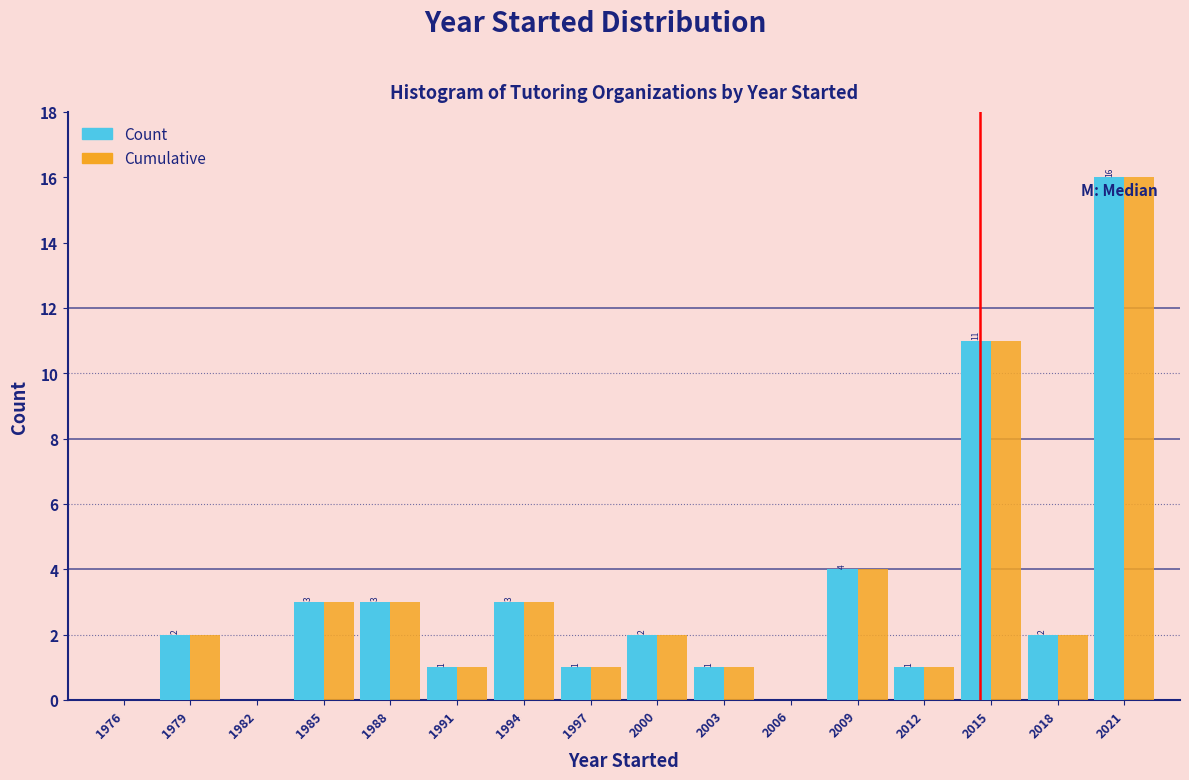

In the Count series, which range on the x-axis has the tallest bar?

2020 to 2023